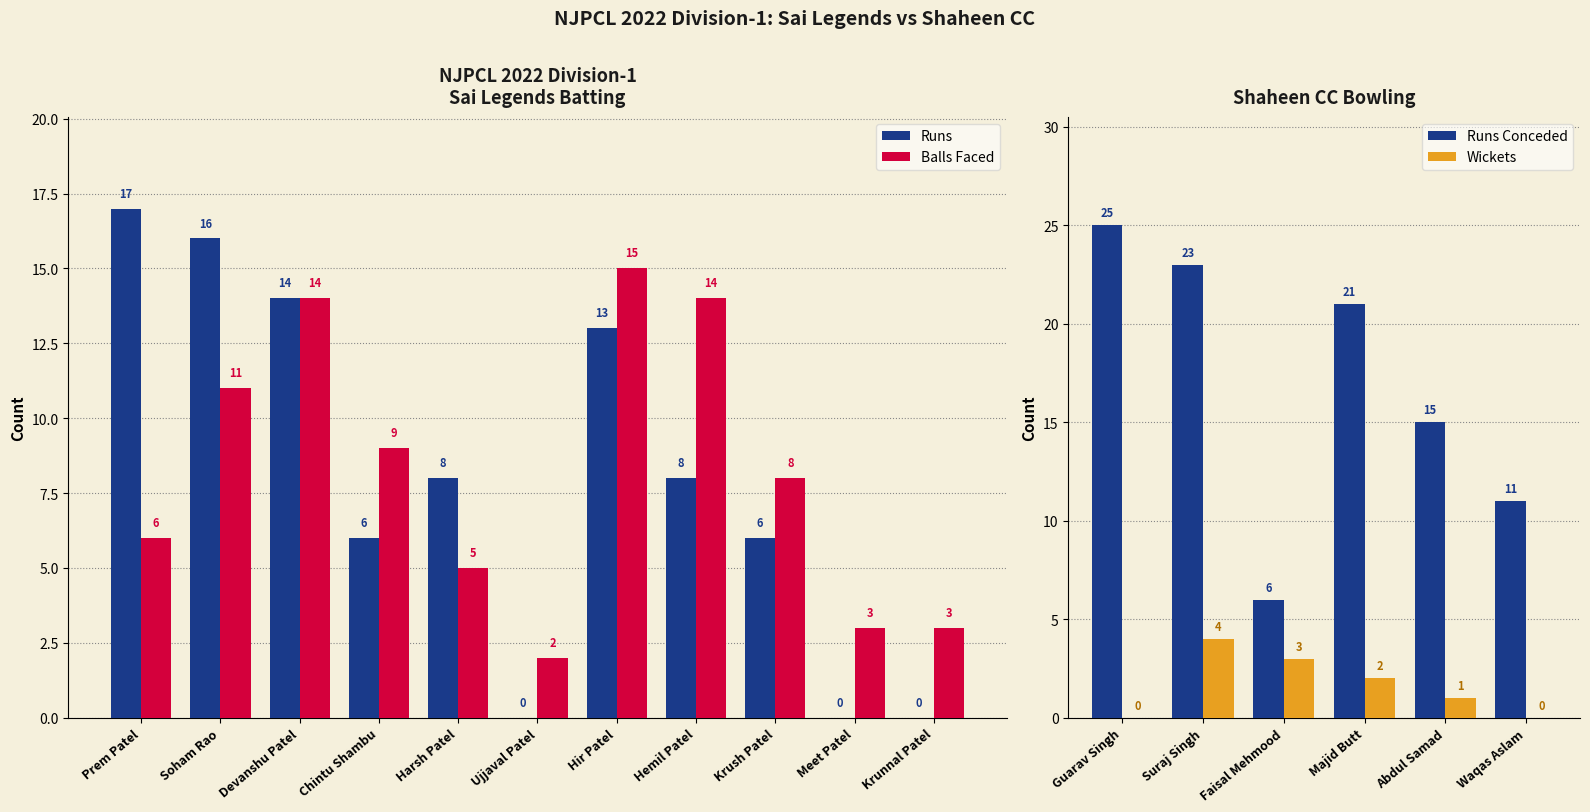

Where does the data first go above 8?

Prem Patel